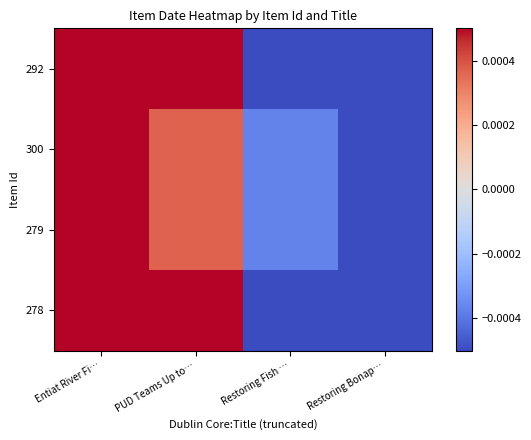

List the series in order of their peak value, highest first.

292, 278, 300, 279